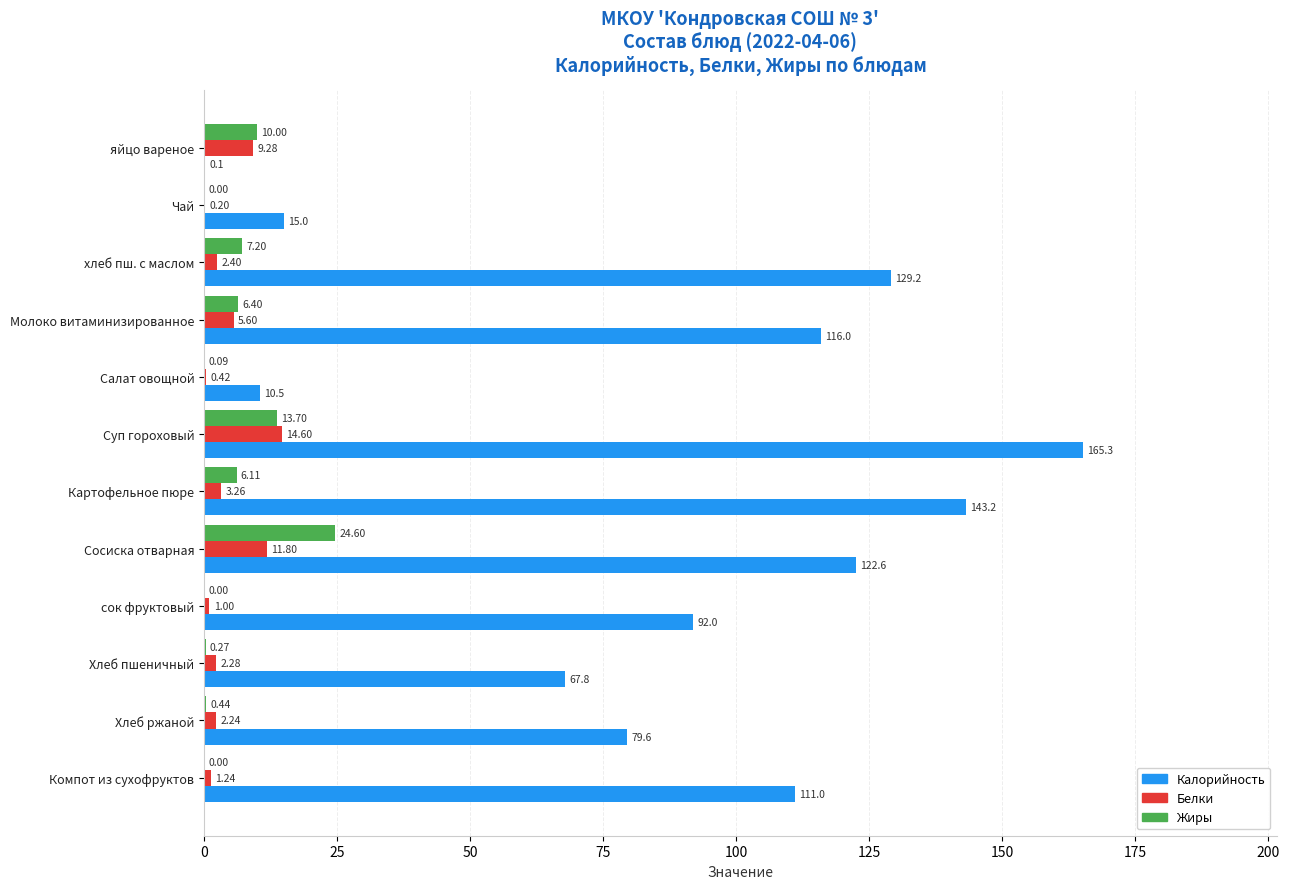

At which label does Белки reach its peak?

Суп гороховый